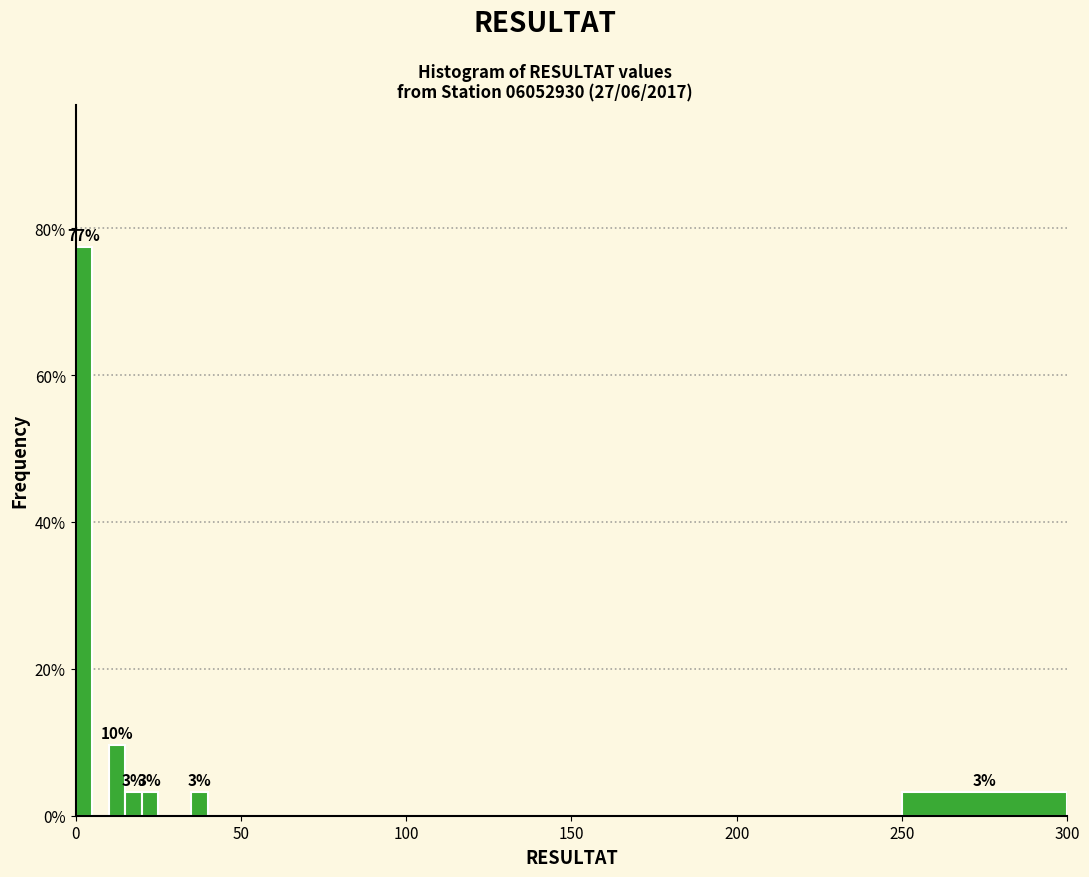

Around what value on the x-axis is the tallest bar? Give the approximate position of its centre, as read against the axis.

5